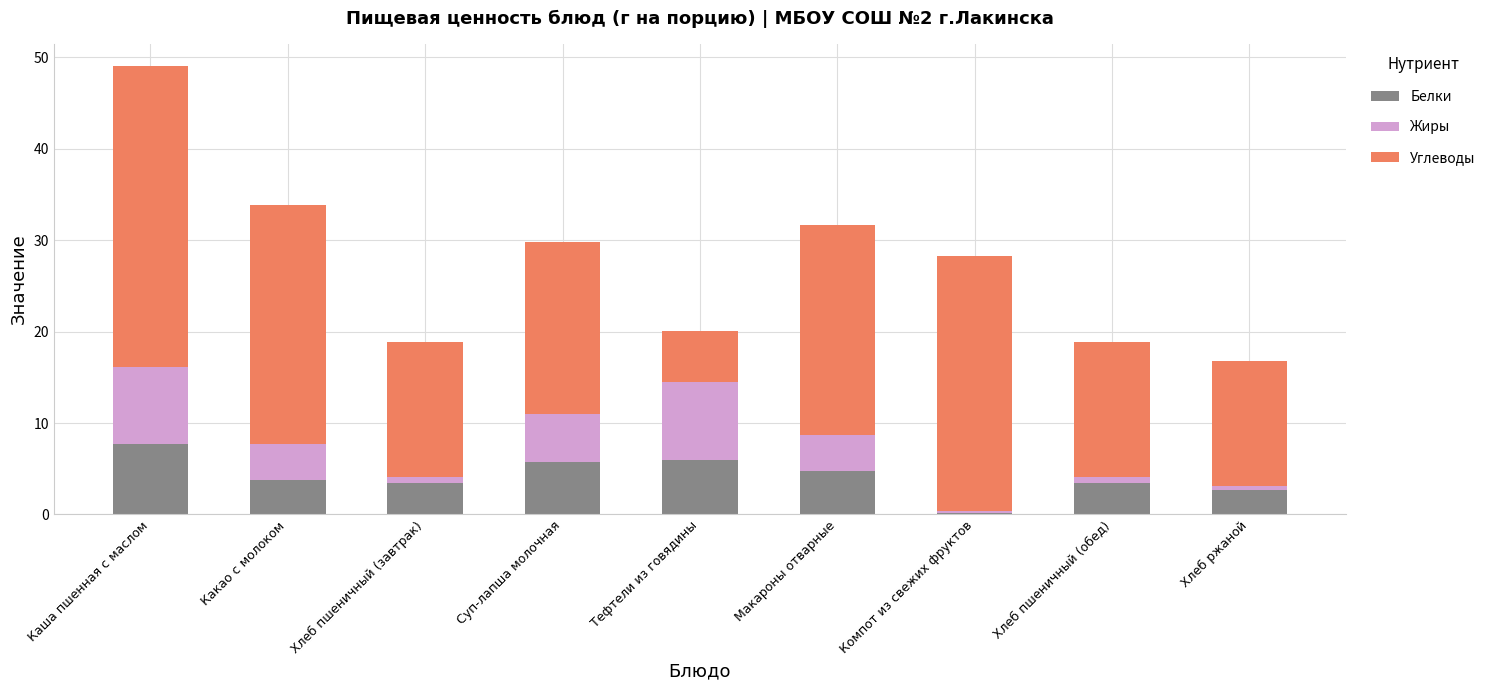

Reading left to right, what are the values for Белки?

Каша пшенная с маслом=7.7	Какао с молоком=3.8	Хлеб пшеничный (завтрак)=3.4	Суп-лапша молочная=5.8	Тефтели из говядины=6.0	Макароны отварные=4.8	Компот из свежих фруктов=0.2	Хлеб пшеничный (обед)=3.4	Хлеб ржаной=2.6